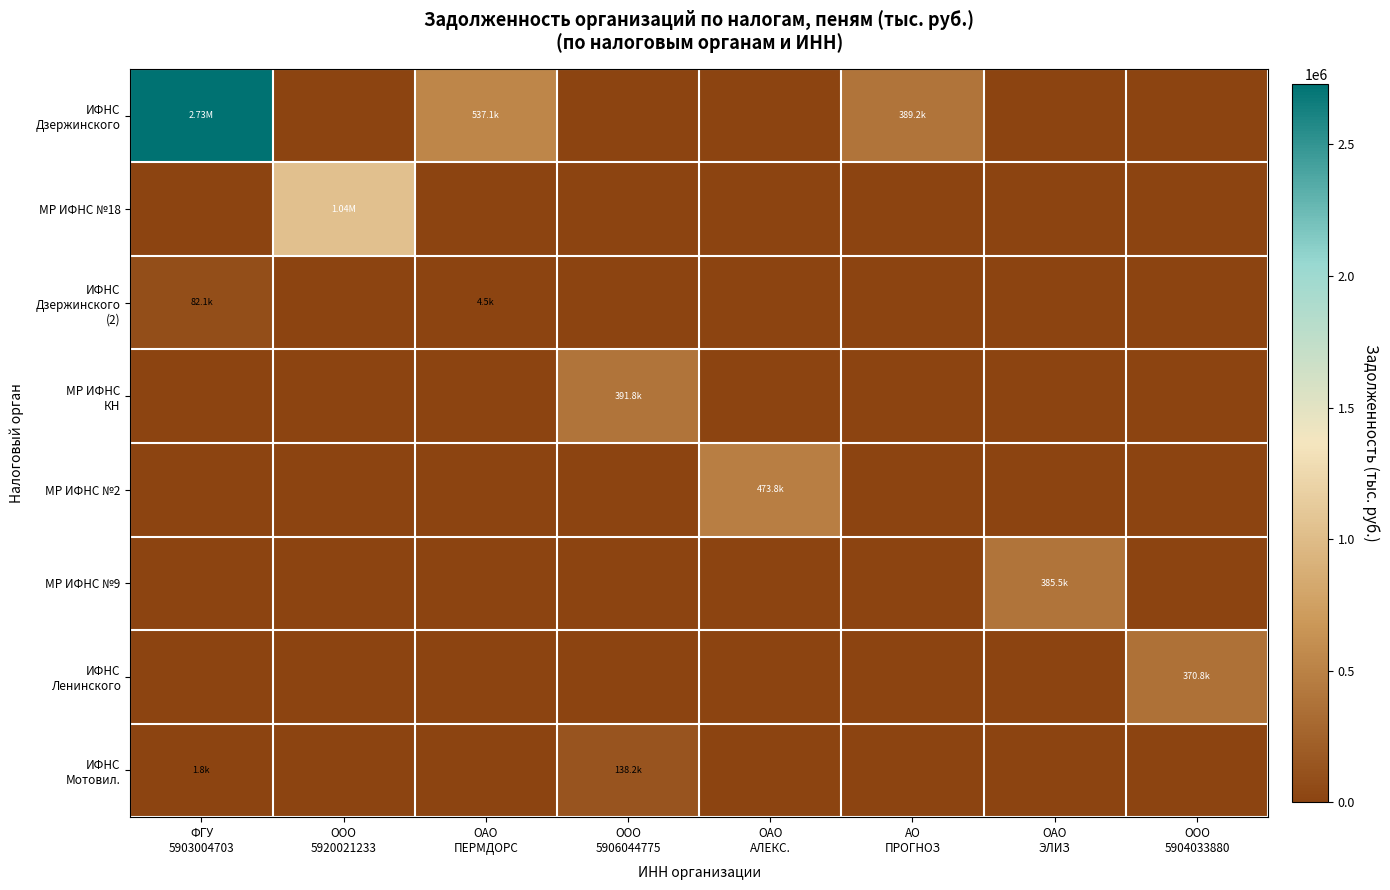

What is the difference between the highest and lowest values at АО
ПРОГНОЗ?

389150.2